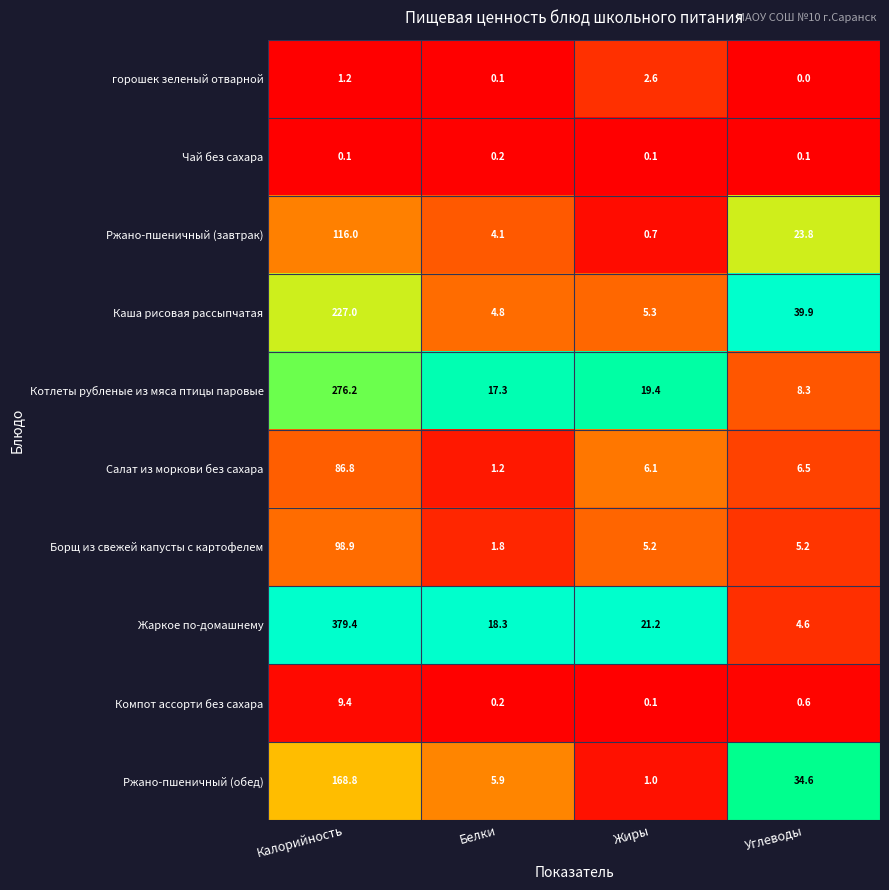

What is the sum of all Борщ из свежей капусты с картофелем values?

111.1